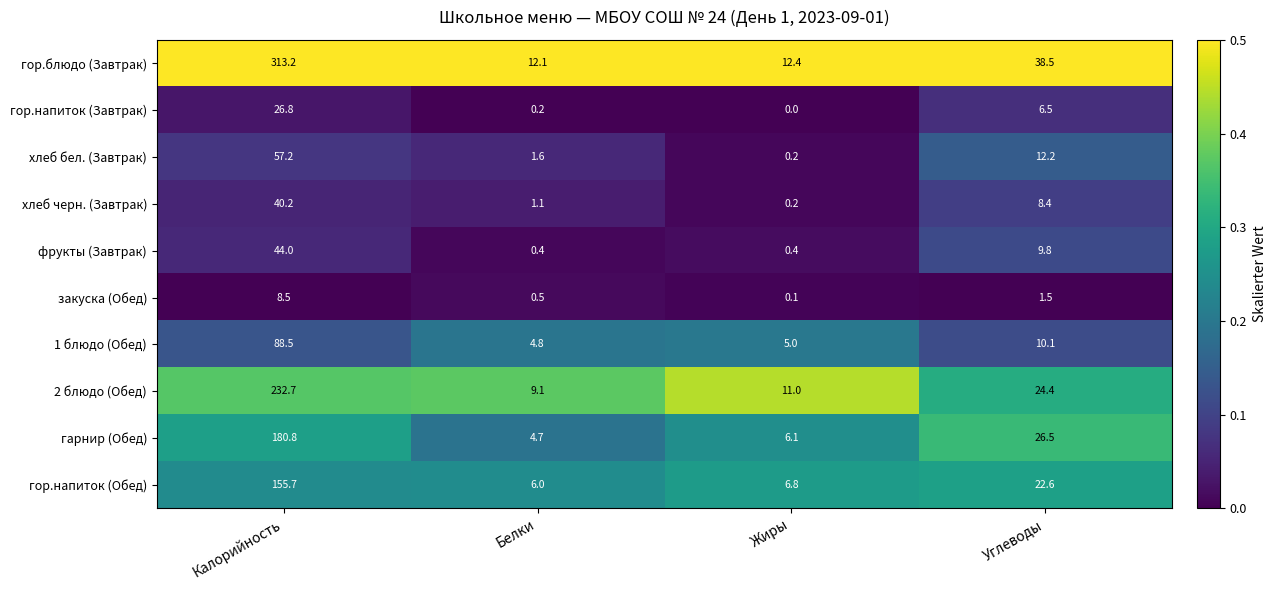

At which category does the chart reach its minimum across all series?

Жиры